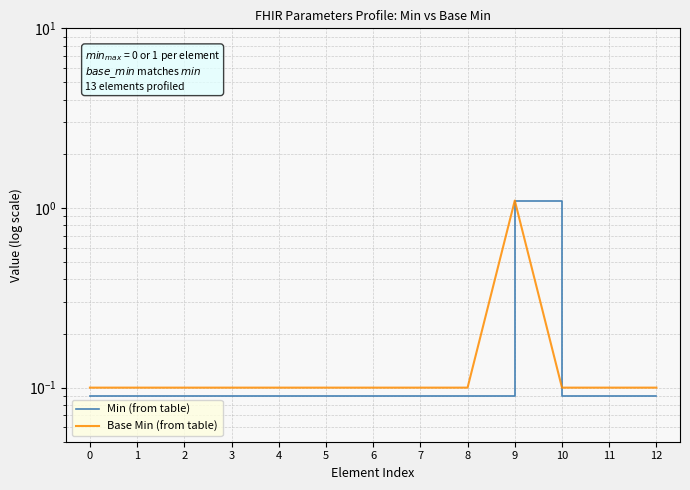

What is the value of the Min point at the 7th from the left?

0.1